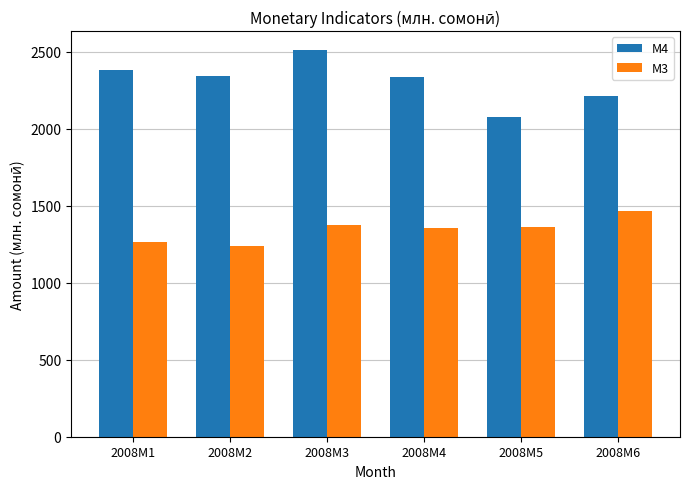

At how many categories does at least one series exceed 1593?

6